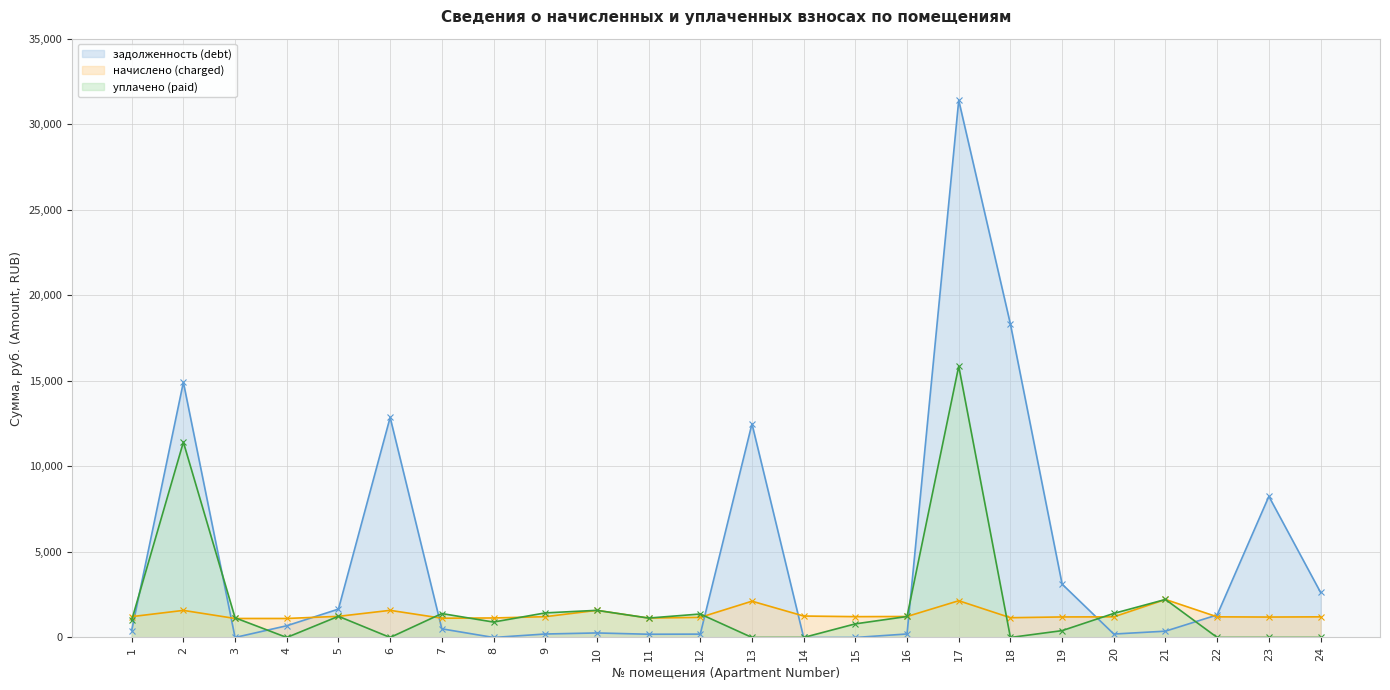

What is the difference between the maximum and minimum values in the задолженность (debt) series?

31398.3